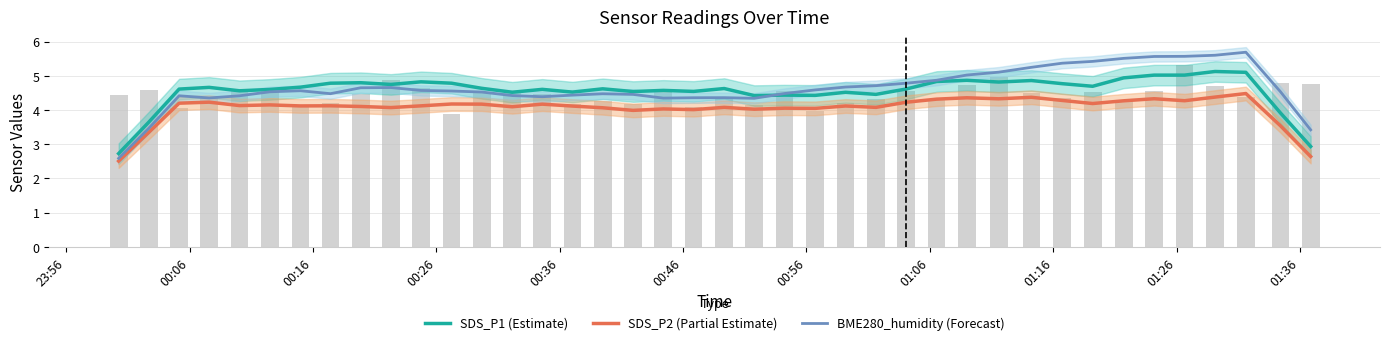

What are all the series names shown in the legend?

SDS_P1 (Estimate), SDS_P2 (Partial Estimate), BME280_humidity (Forecast)